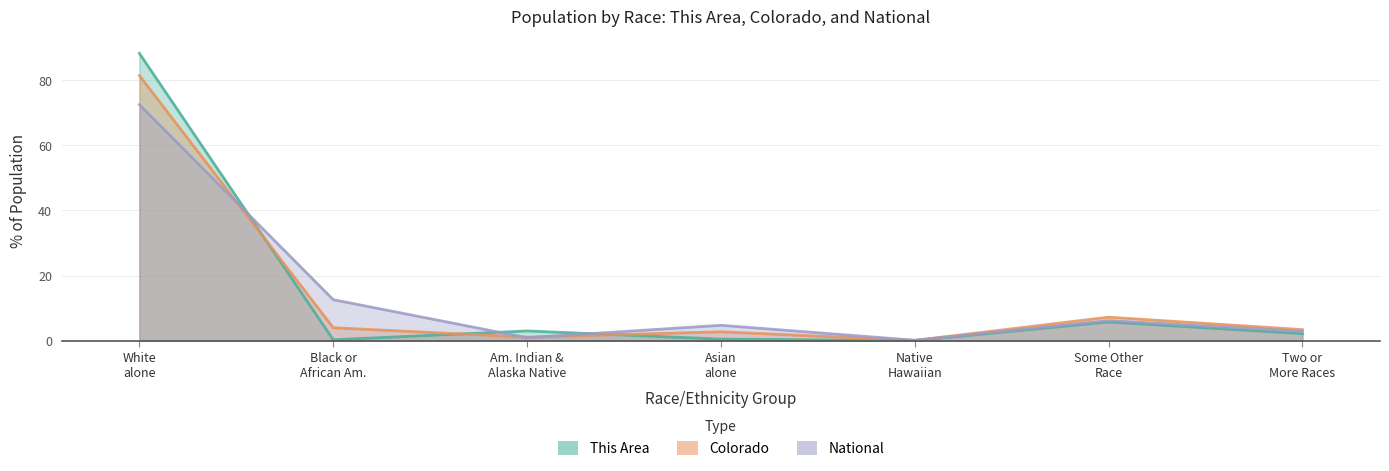

How many times do This Area and Colorado cross each other?

3